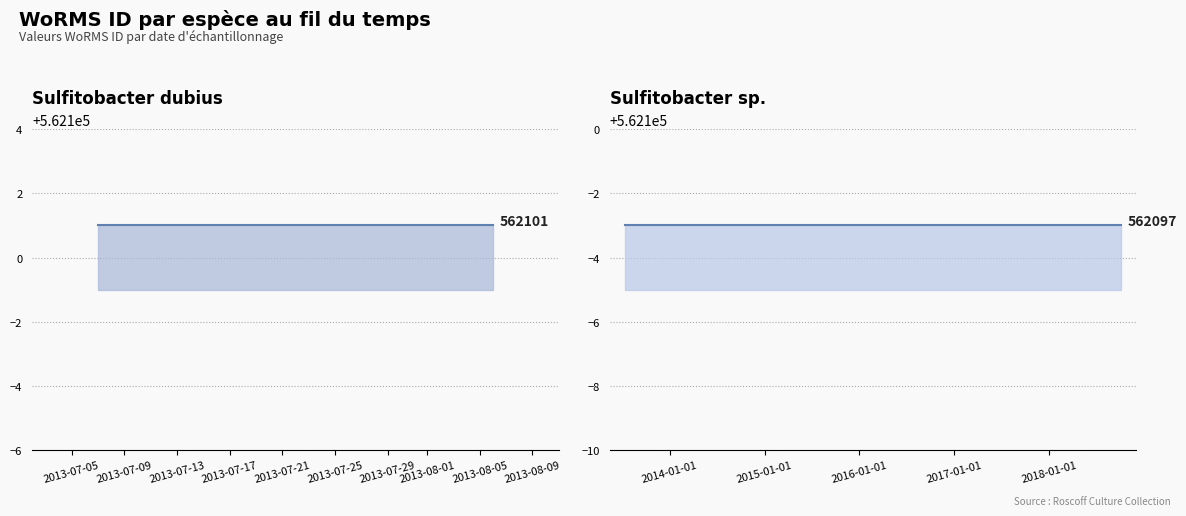

At how many categories does at least one series exceed 562098?

2